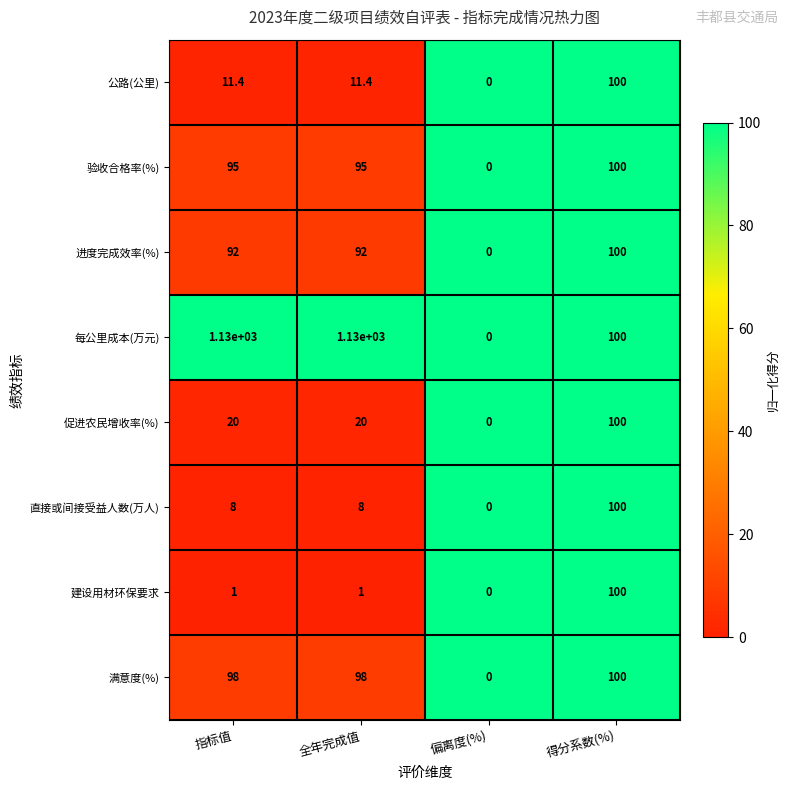

Is it true that 满意度(%) equals 53.1 at 指标值?

False